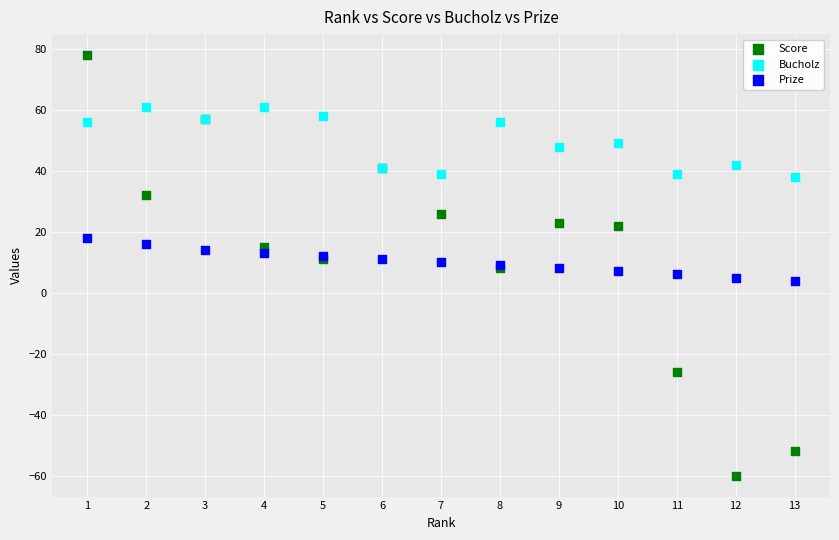

What is the X range (max minus min) for the scatter plot?

12